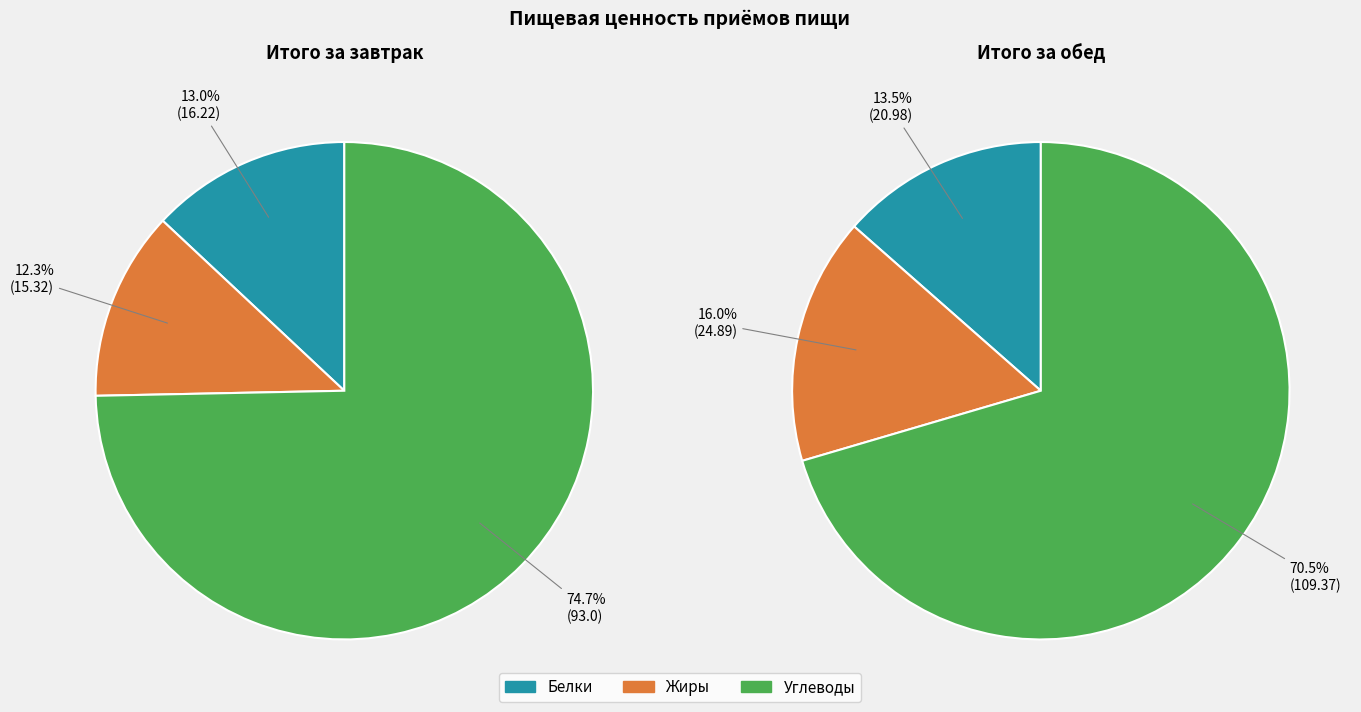

Is there a majority slice in this chart?

Yes